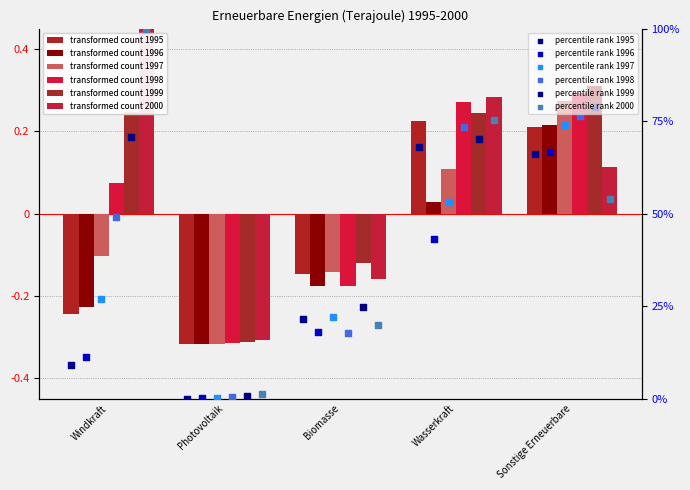

Is the value of 1995 at Wasserkraft greater than the value of 1996 at Windkraft?

Yes